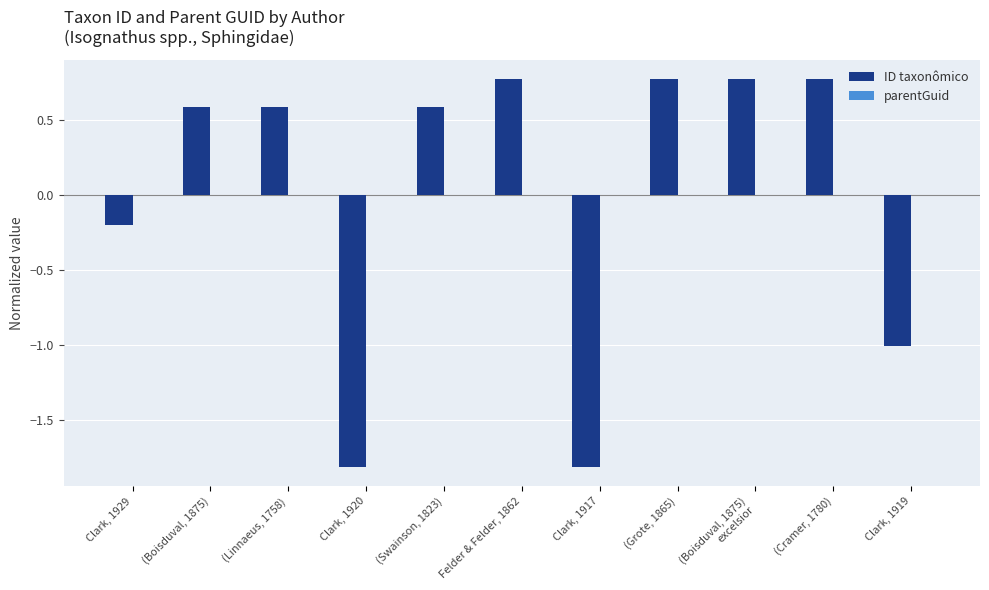

Does the chart contain any negative values?

Yes